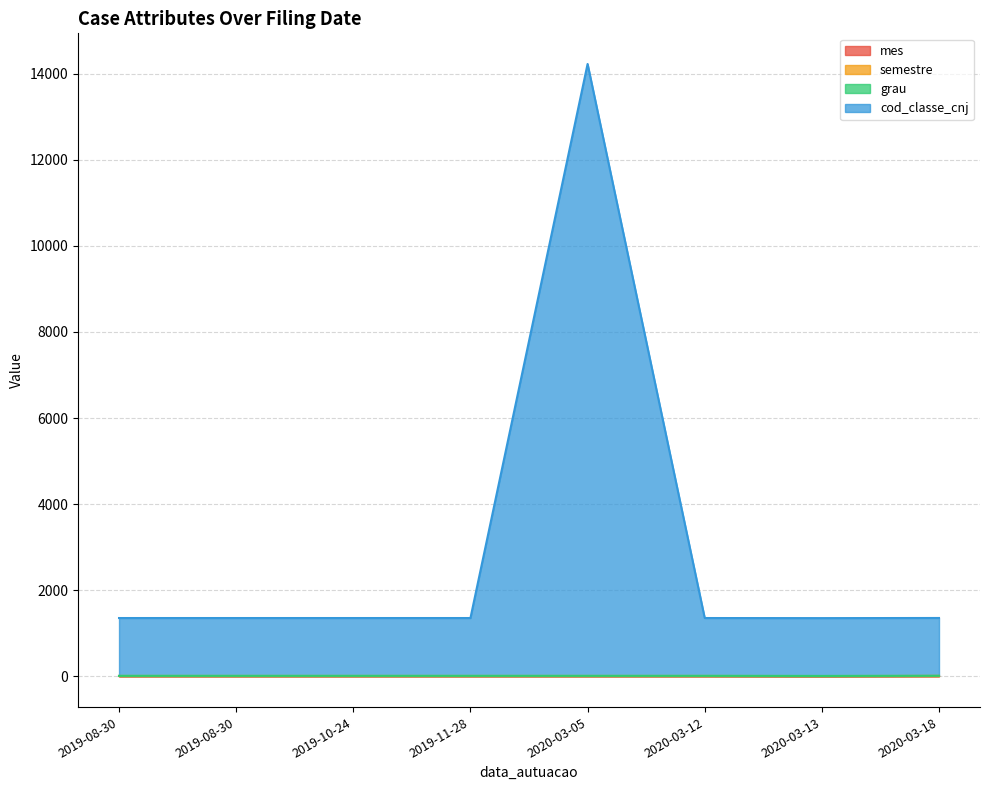

Reading left to right, extract all data points from this chart.

mes: 2020-03-18=11	2020-03-13=8	2020-03-12=10	2020-03-05=10	2019-11-28=10	2019-10-24=10	2019-08-30=10	2019-08-30=10
semestre: 2020-03-18=2	2020-03-13=2	2020-03-12=2	2020-03-05=2	2019-11-28=2	2019-10-24=2	2019-08-30=2	2019-08-30=2
grau: 2020-03-18=2	2020-03-13=2	2020-03-12=2	2020-03-05=2	2019-11-28=2	2019-10-24=2	2019-08-30=2	2019-08-30=2
cod_classe_cnj: 2020-03-18=1343	2020-03-13=1343	2020-03-12=1343	2020-03-05=14209	2019-11-28=1343	2019-10-24=1343	2019-08-30=1343	2019-08-30=1343